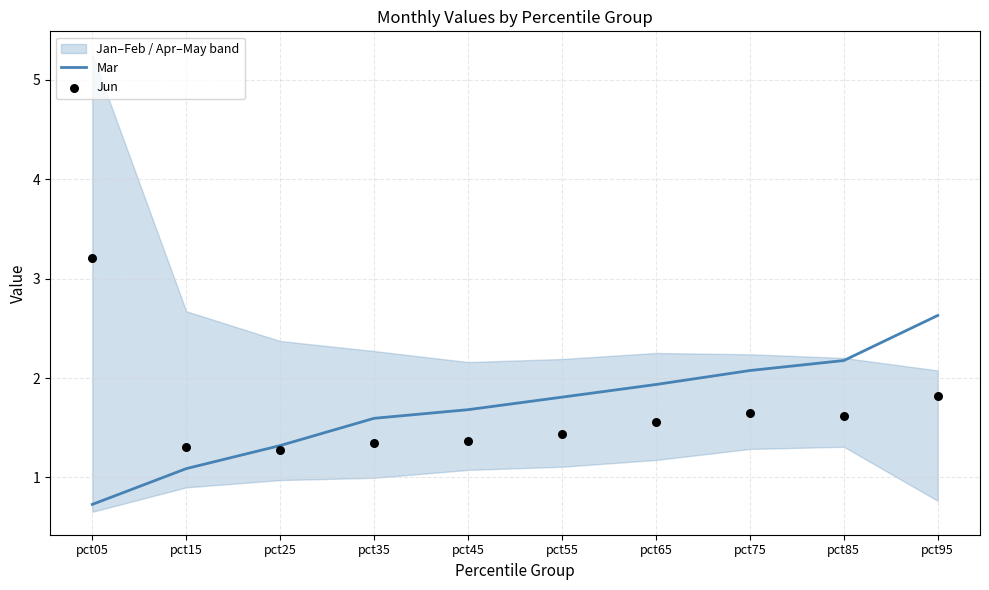

Is the value of Mar at pct75 greater than the value of Jun at pct25?

Yes